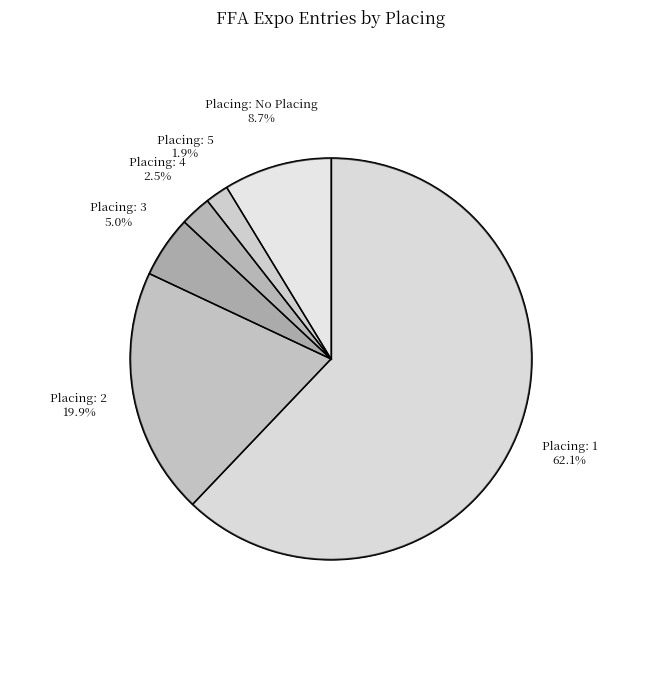

Does any single category account for the majority?

Yes